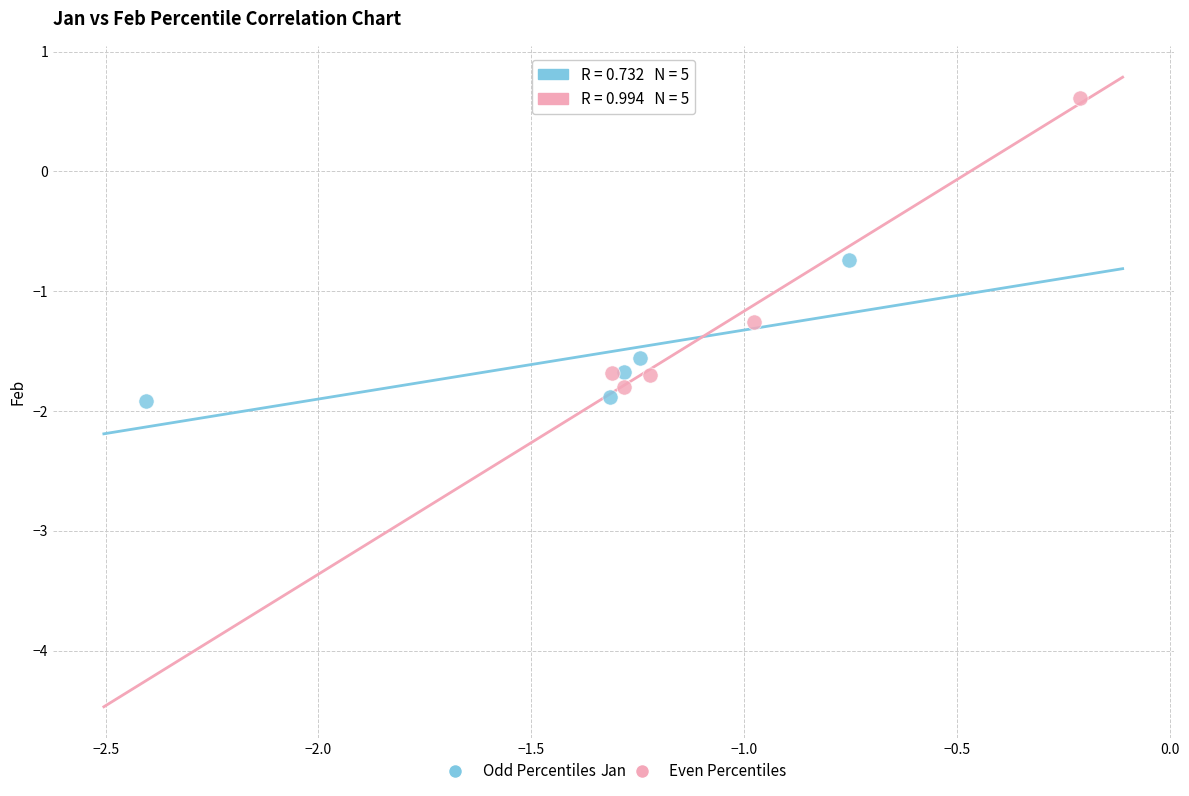

What are all the series names shown in the legend?

Odd Percentiles, Even Percentiles